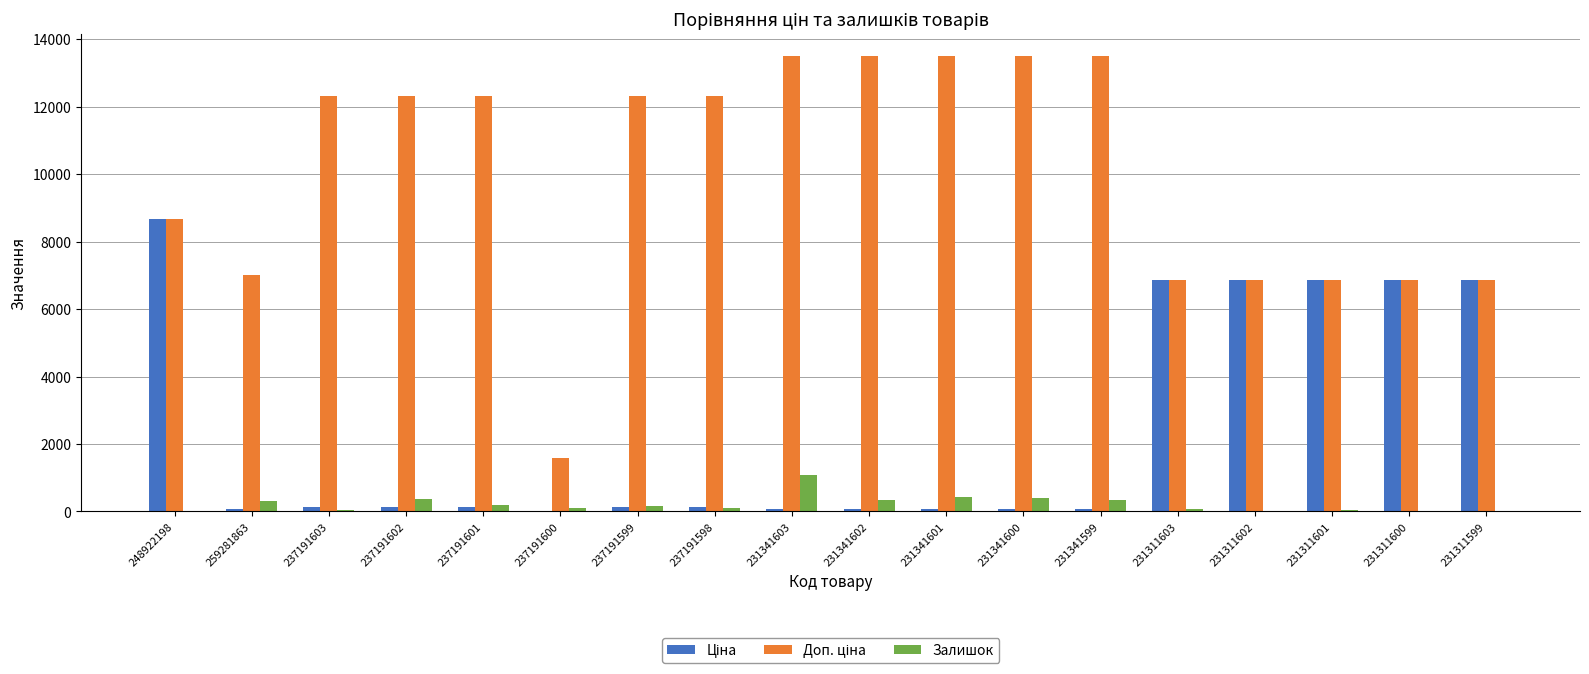

What is the maximum value for Залишок?

1082.0